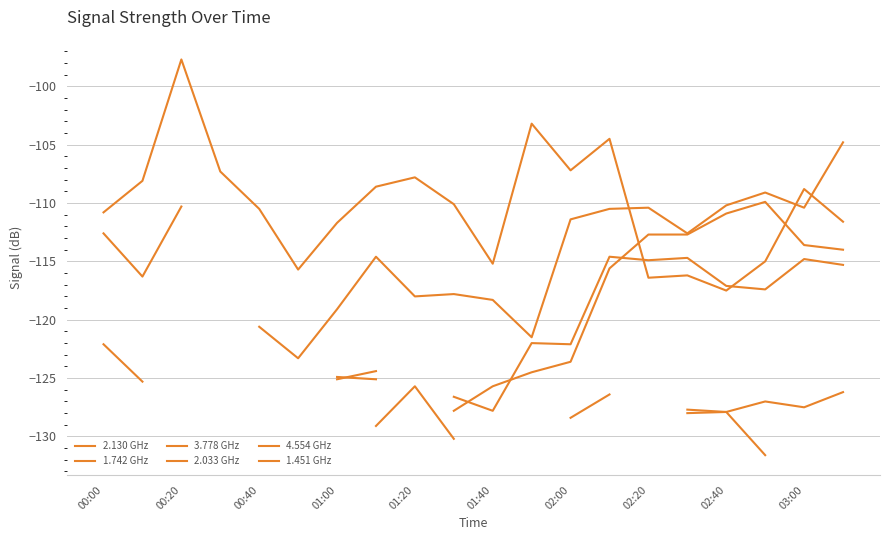

What position from the left is 01:40?

11